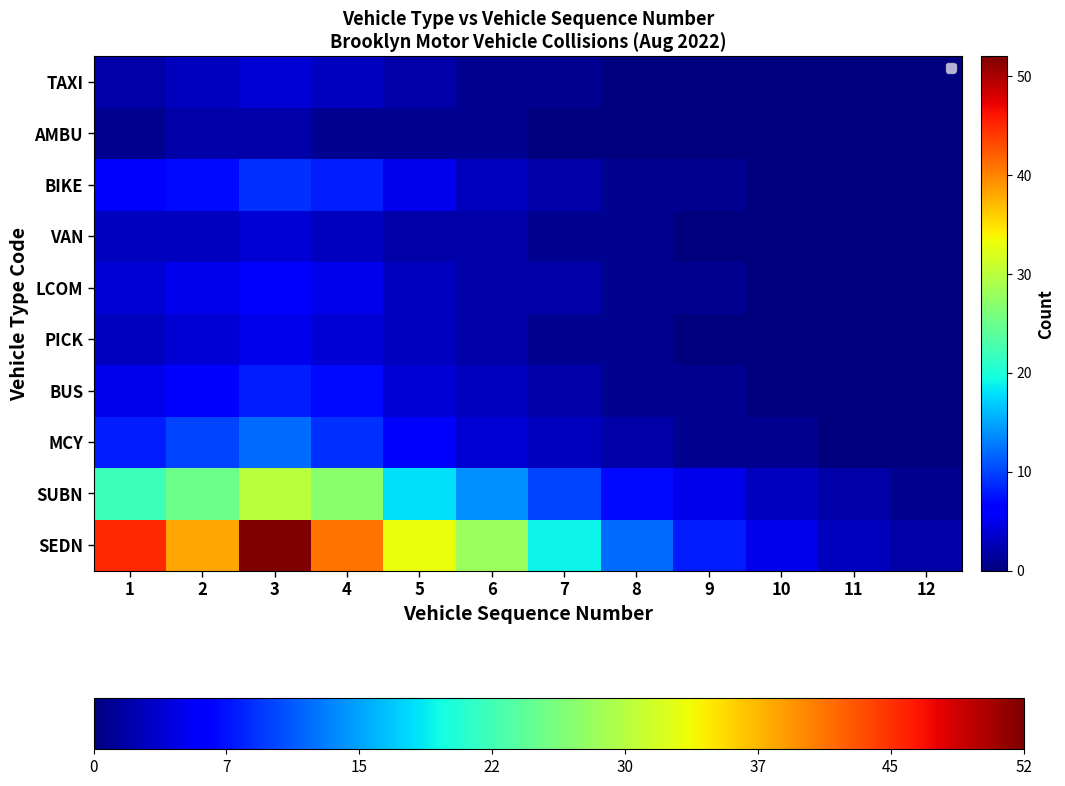

Which label corresponds to the smallest value in the chart?

11